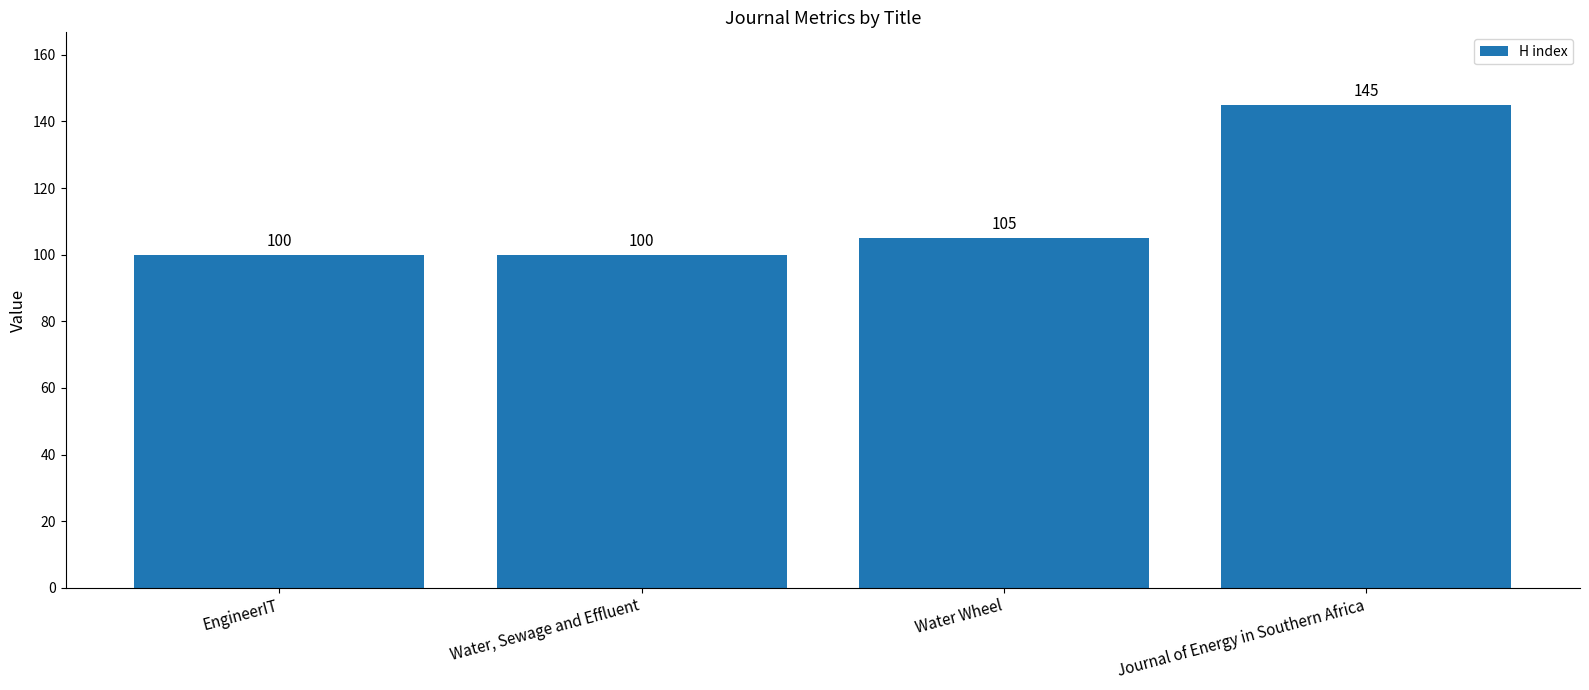

Which category has the highest value across all series?

Journal of Energy in Southern Africa